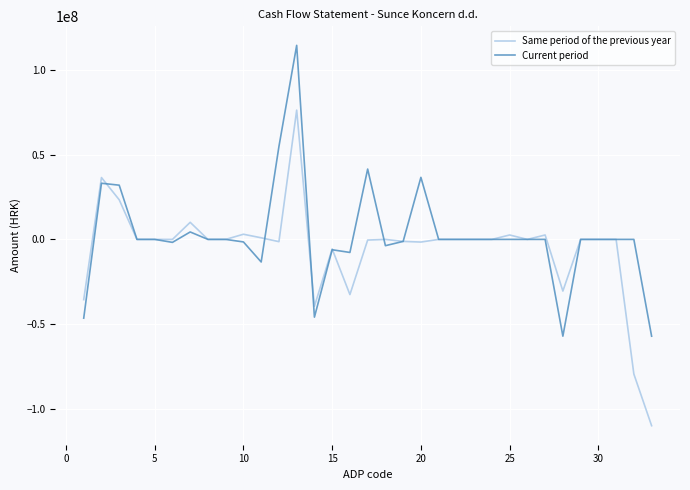

How many series are shown in this chart?

2